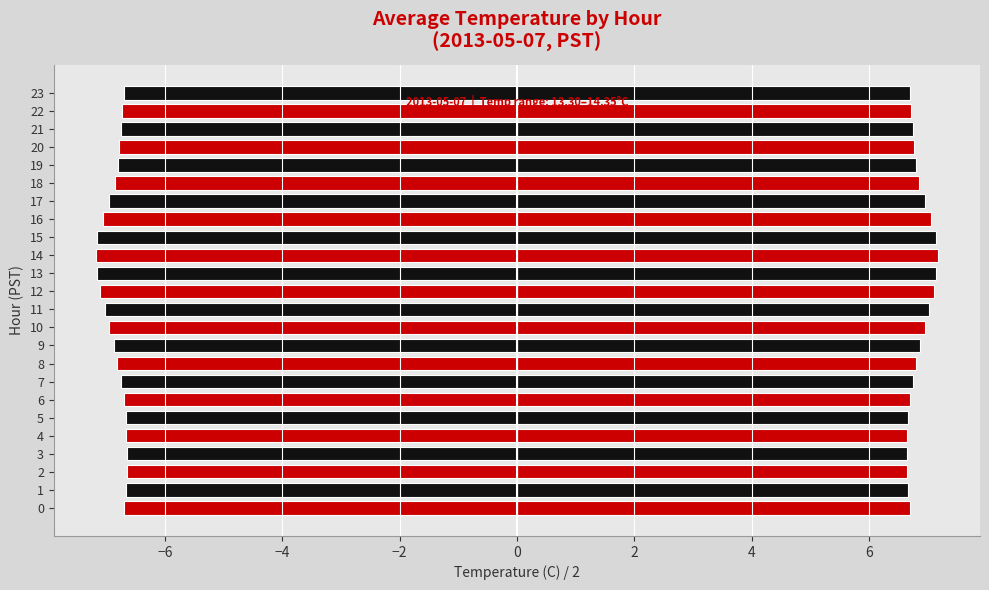

How many data points does each series have?

24